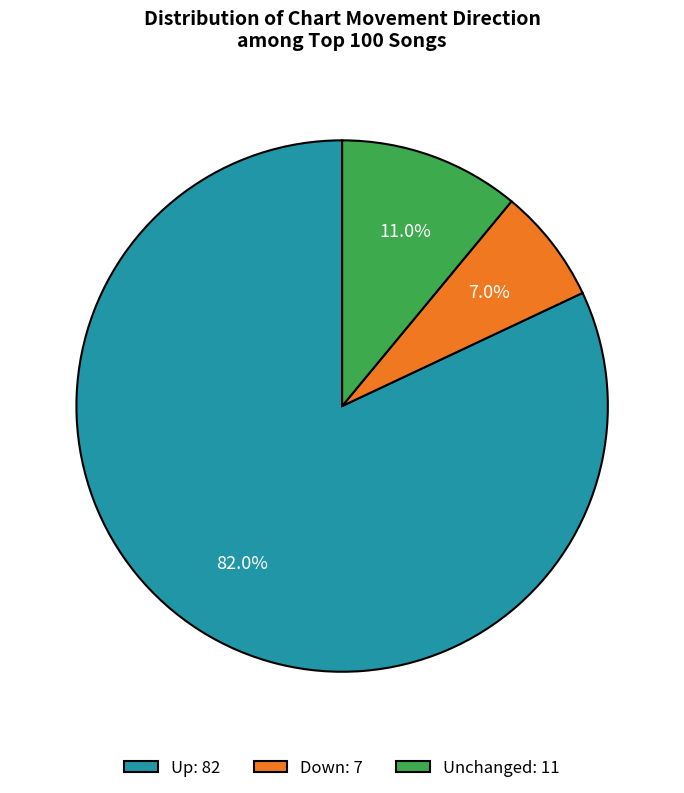

Which category has the smallest portion of the pie?

Down: 7